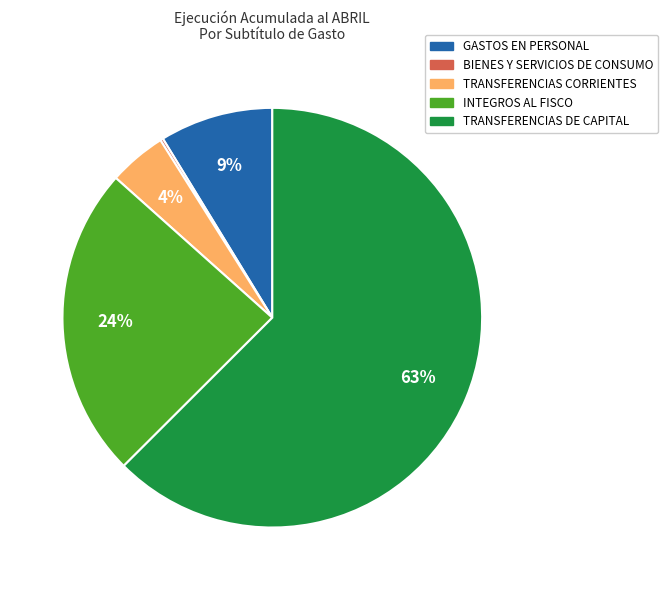

To the nearest percent, what is the average slice percentage?

20%